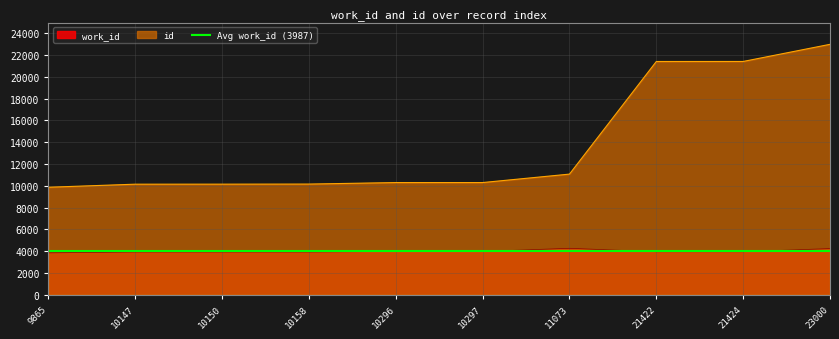

Which series has the largest total across all categories?

id